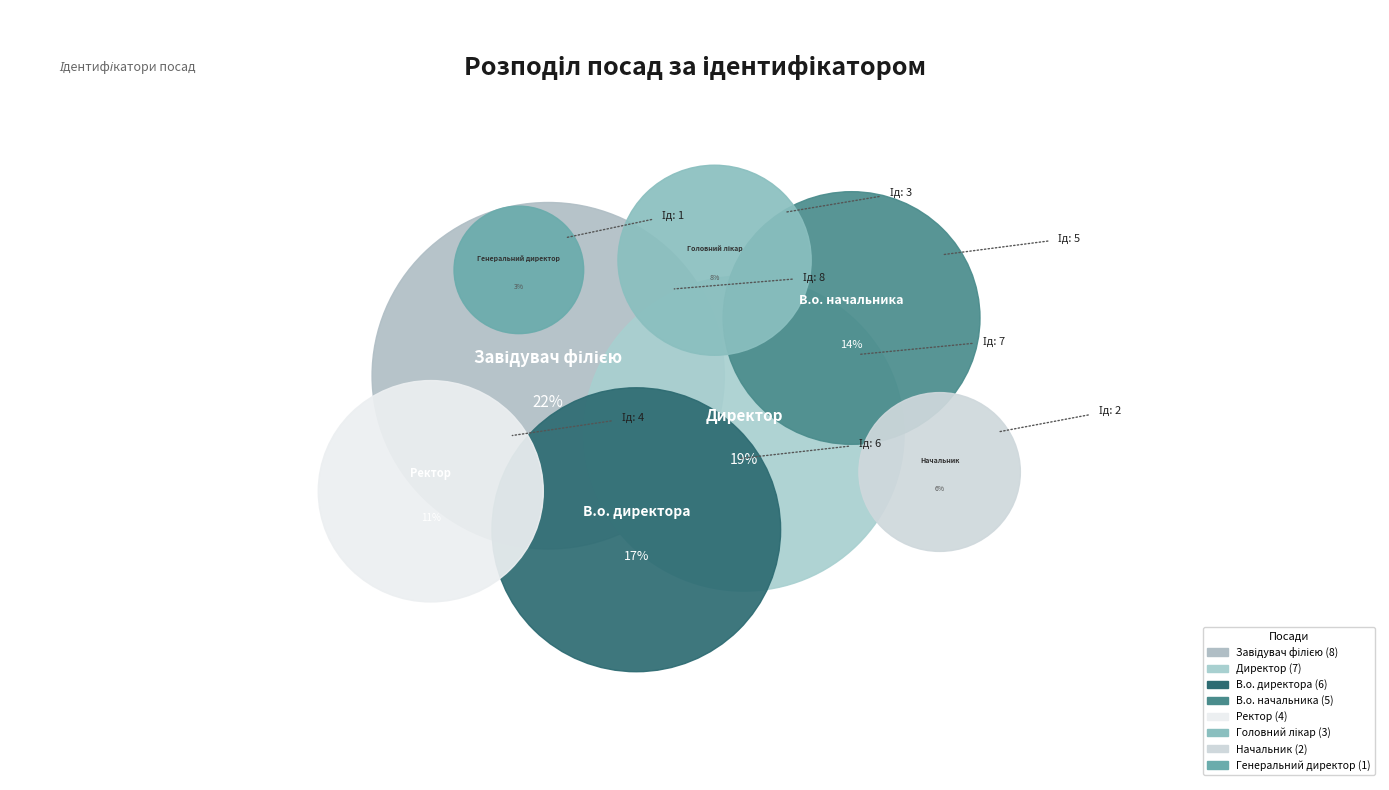

Does any single category account for the majority?

No